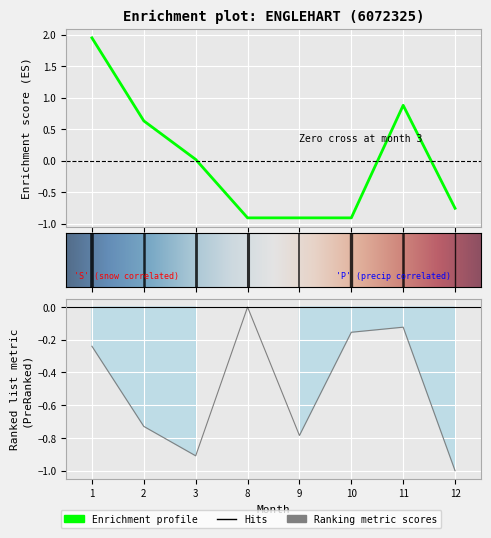

The value of P at 12 is -0.3. True or false?

False